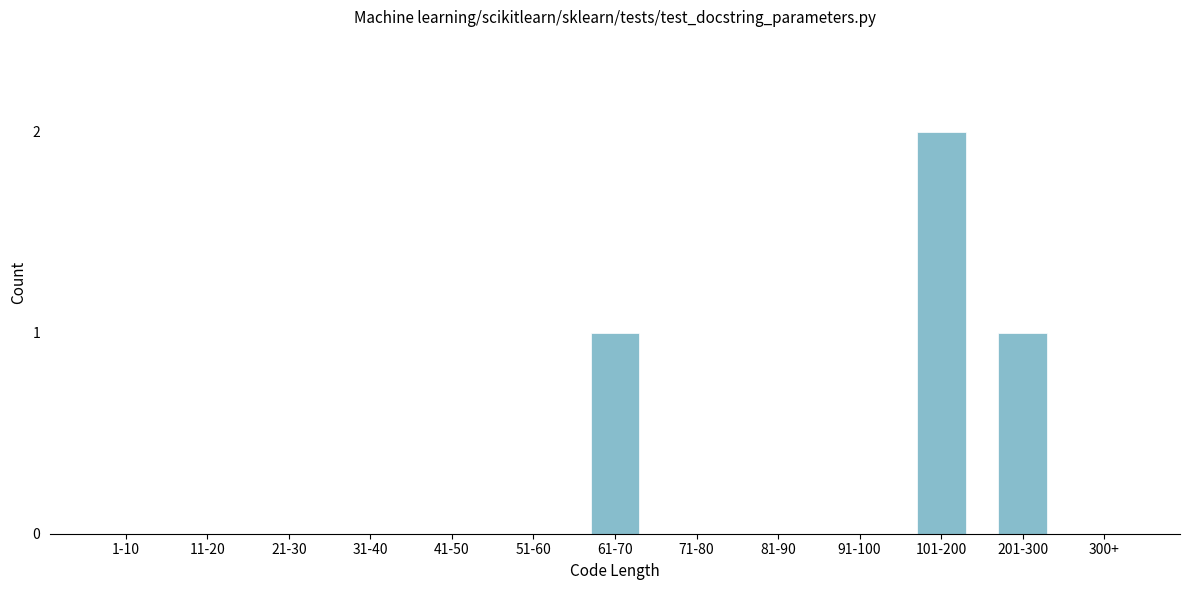

Reading right to left, what are all the values shown in this chart?

300+=0	201-300=1	101-200=2	91-100=0	81-90=0	71-80=0	61-70=1	51-60=0	41-50=0	31-40=0	21-30=0	11-20=0	1-10=0